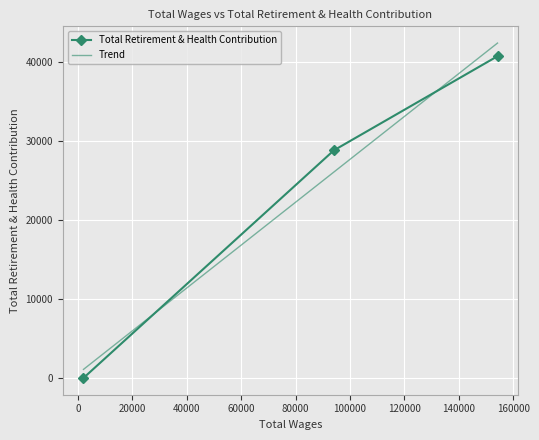

What is the sum of the values at 2006.0 and 94067.0?

28789